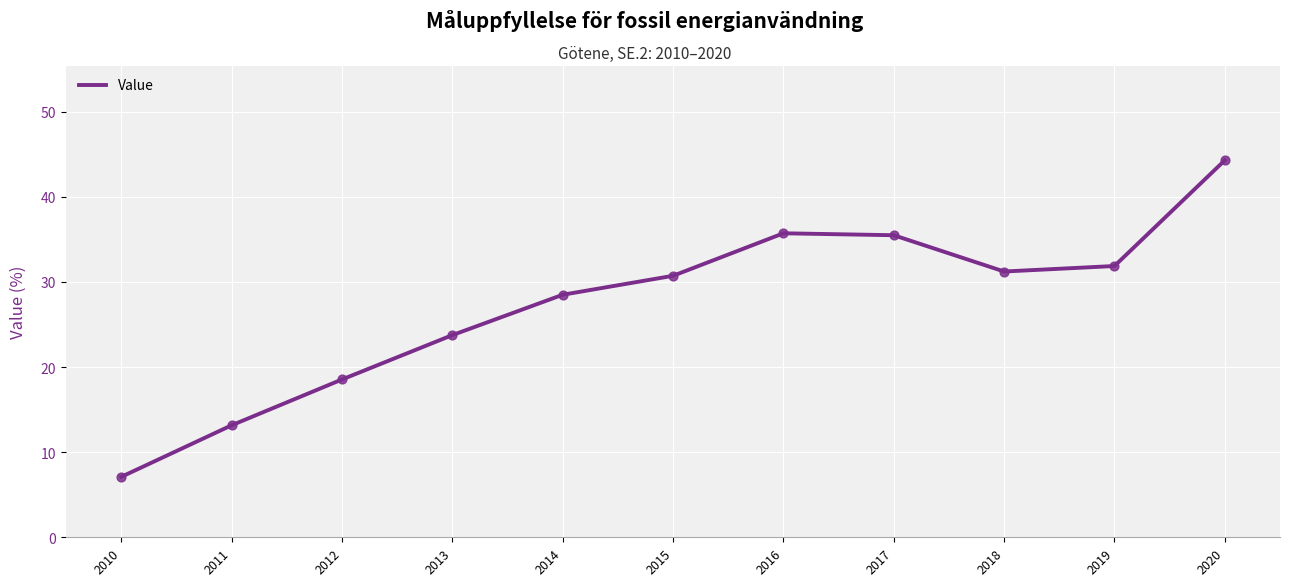

What is the change in value from 2016 to 2020?

+8.6